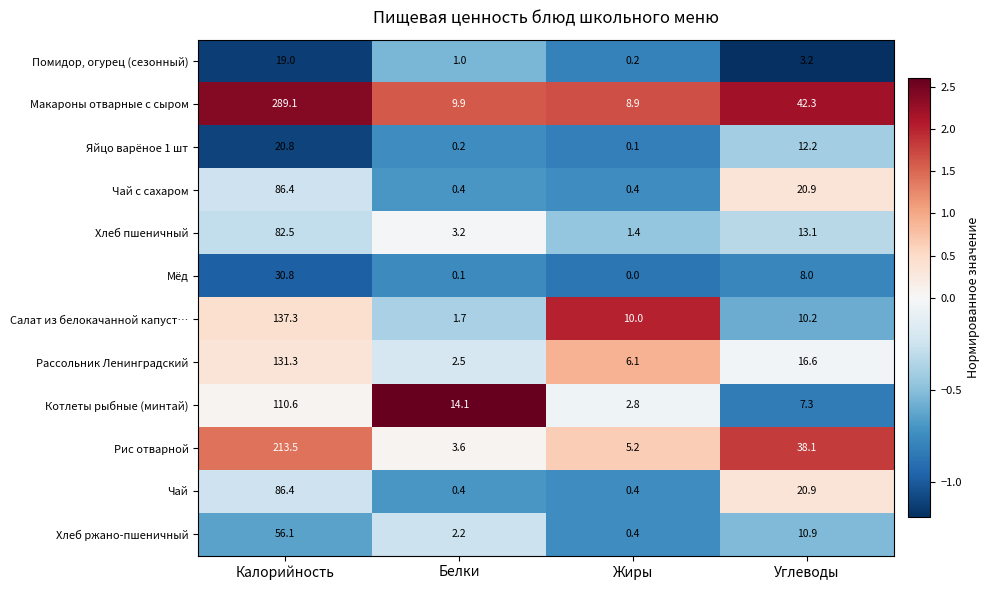

The Рассольник Ленинградский series shows 16.6 at Углеводы. True or false?

True